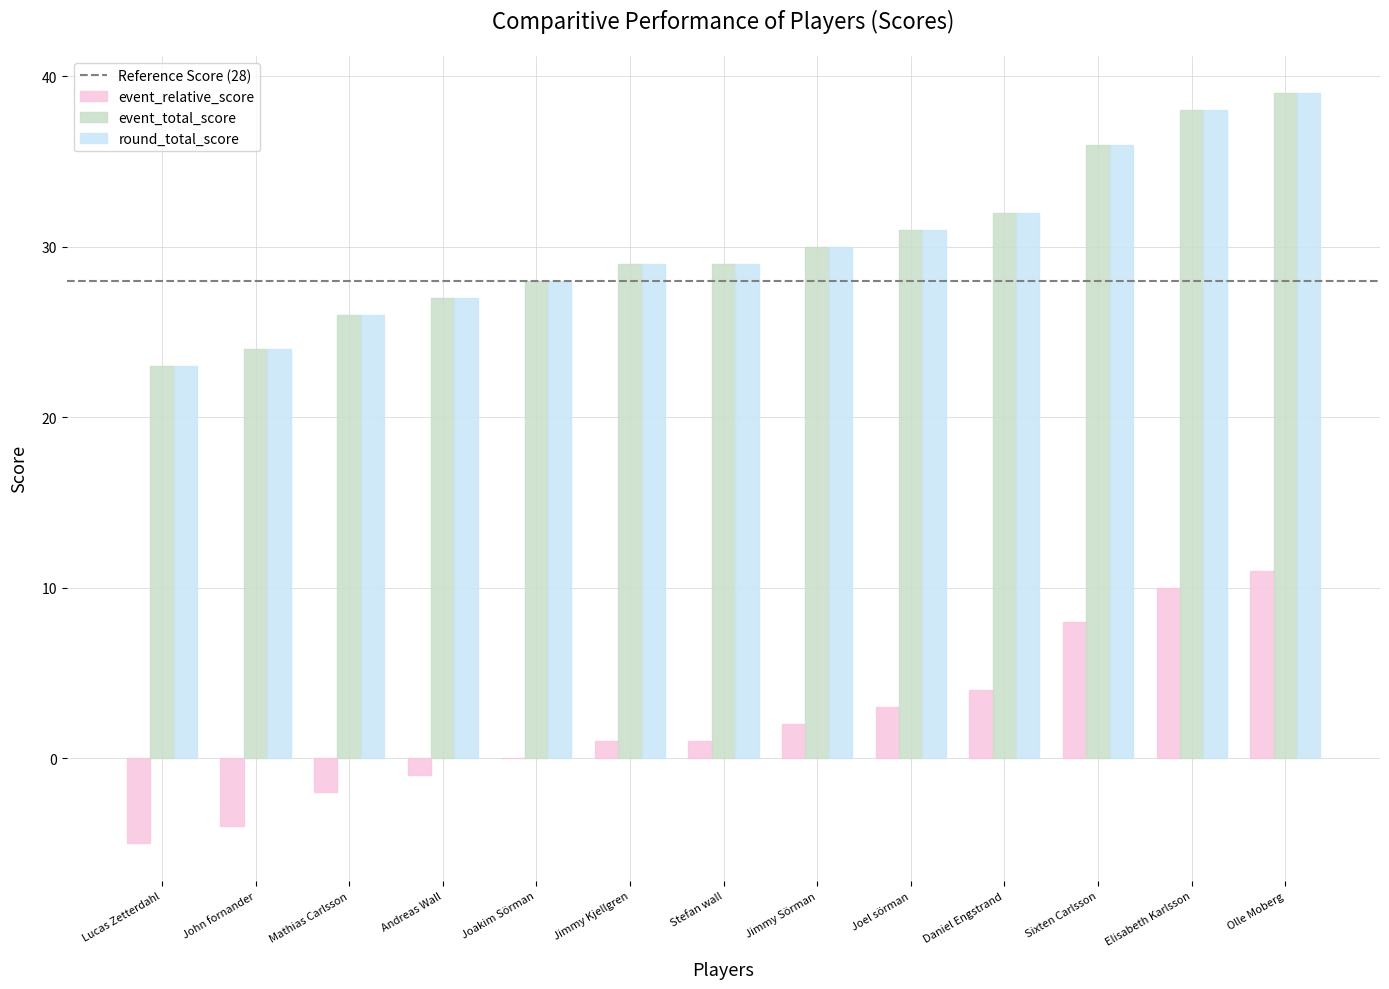

Read the round_total_score value at Sixten Carlsson.

36